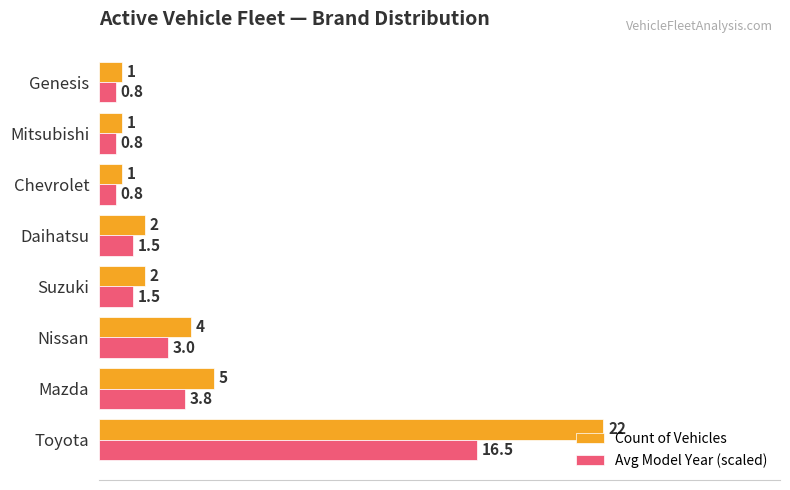

At how many categories does at least one series exceed 15?

1